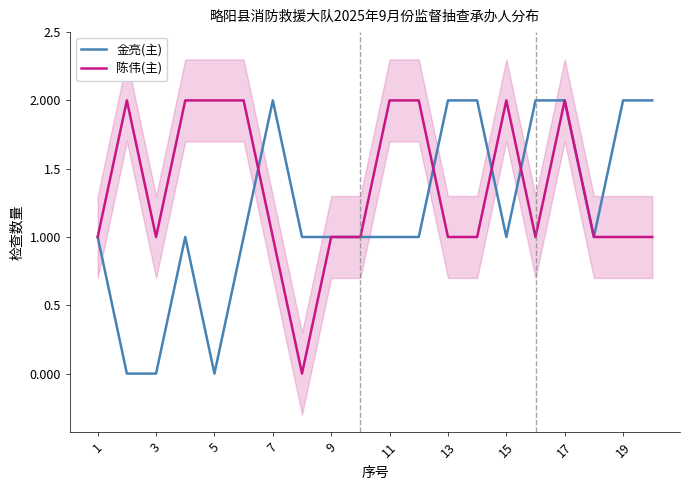

What is the sum of all 金亮(主) values?

24